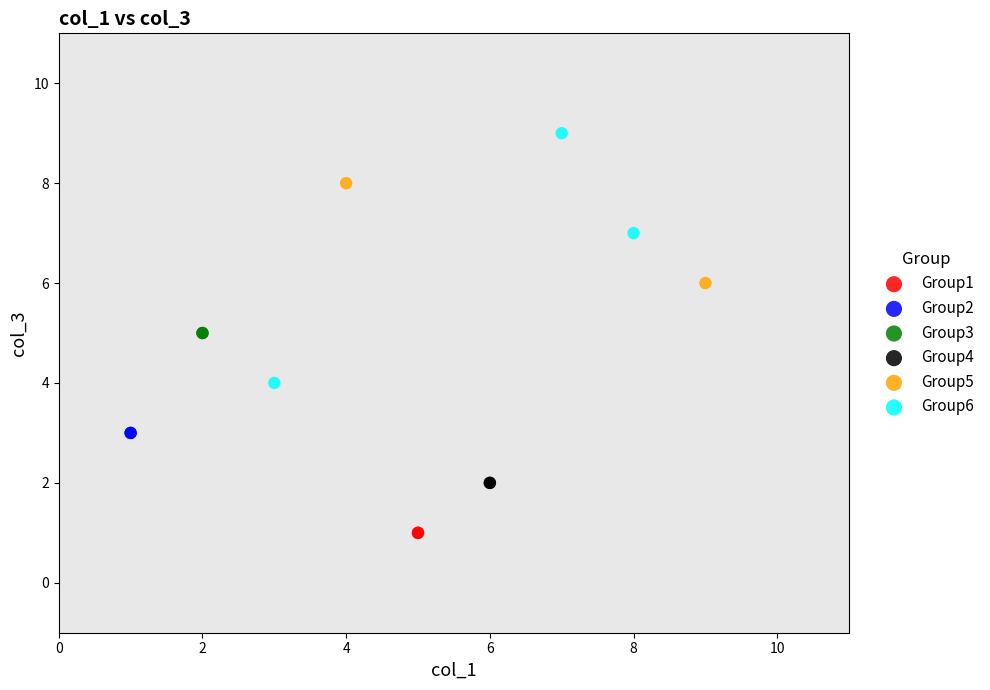

Which series contains the lowest Y value?

Group1